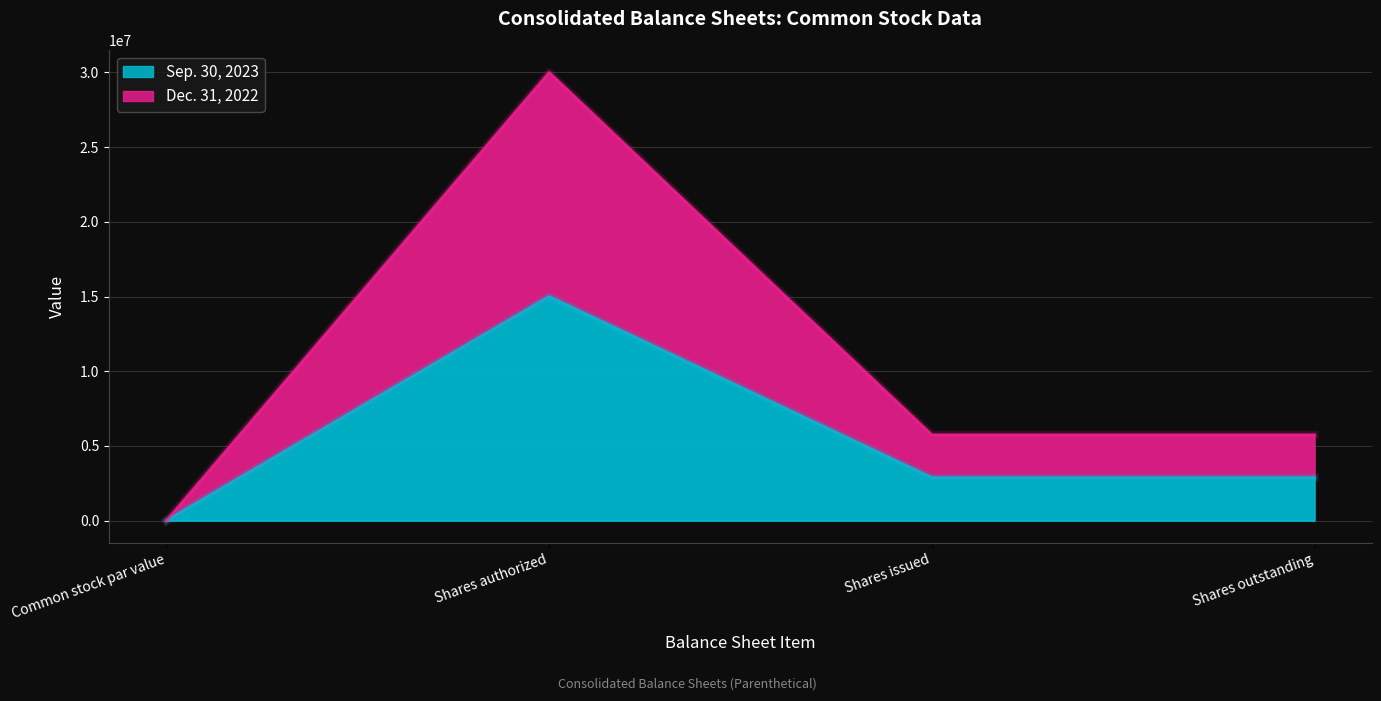

Is the value of Sep. 30, 2023 at Shares issued greater than the value of Dec. 31, 2022 at Common stock par value?

Yes